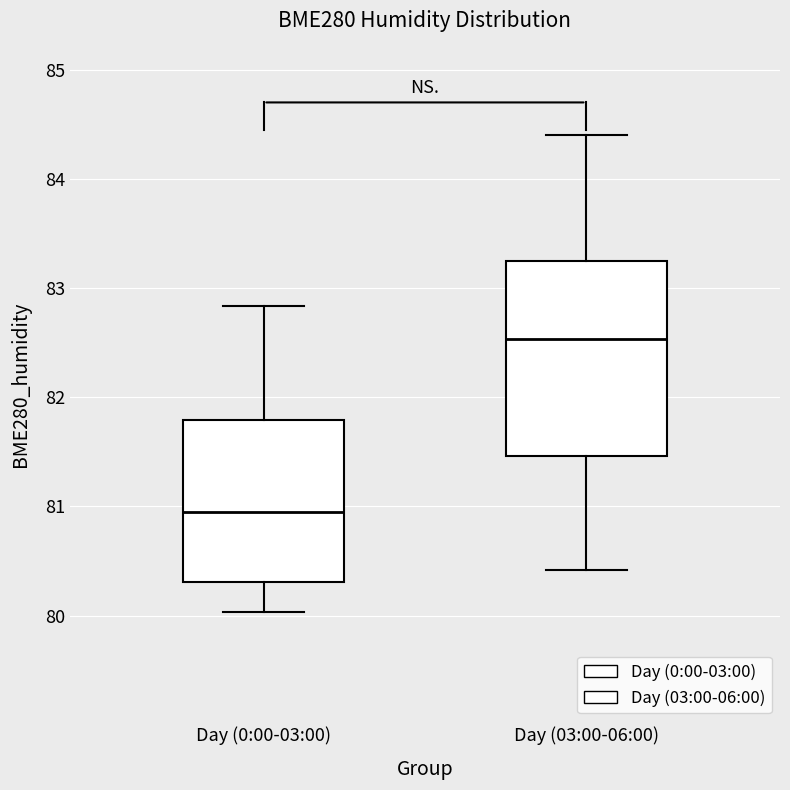

Reading left to right, read every box against the y-axis: the position of its median line, the range the box covers, and the ends of its whiskers. The values are not printed on the chart, so give them approximately, as read against the axis.

Day (0:00-03:00): median 80.9, box 80.3 to 81.8, whiskers 80.0 to 82.8
Day (03:00-06:00): median 82.5, box 81.5 to 83.2, whiskers 80.4 to 84.4